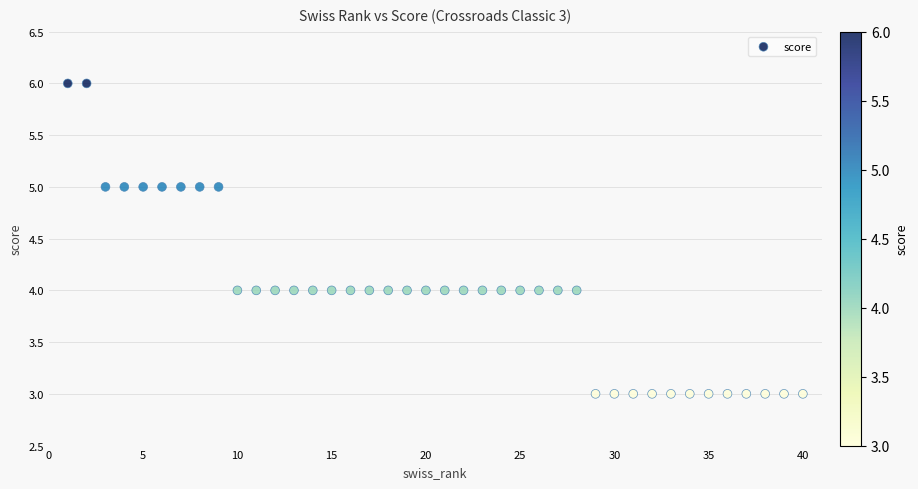

What is the range of X values (max minus min)?

39